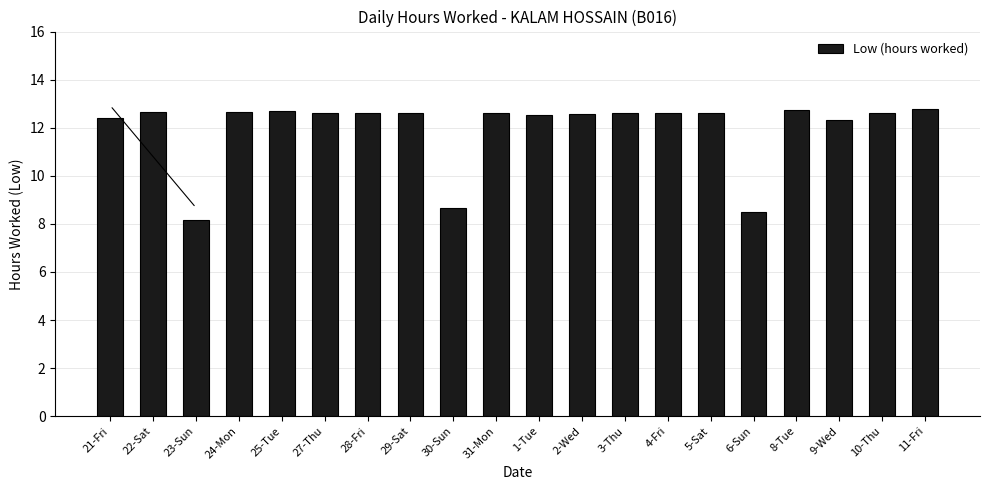

Are the bars horizontal?

No